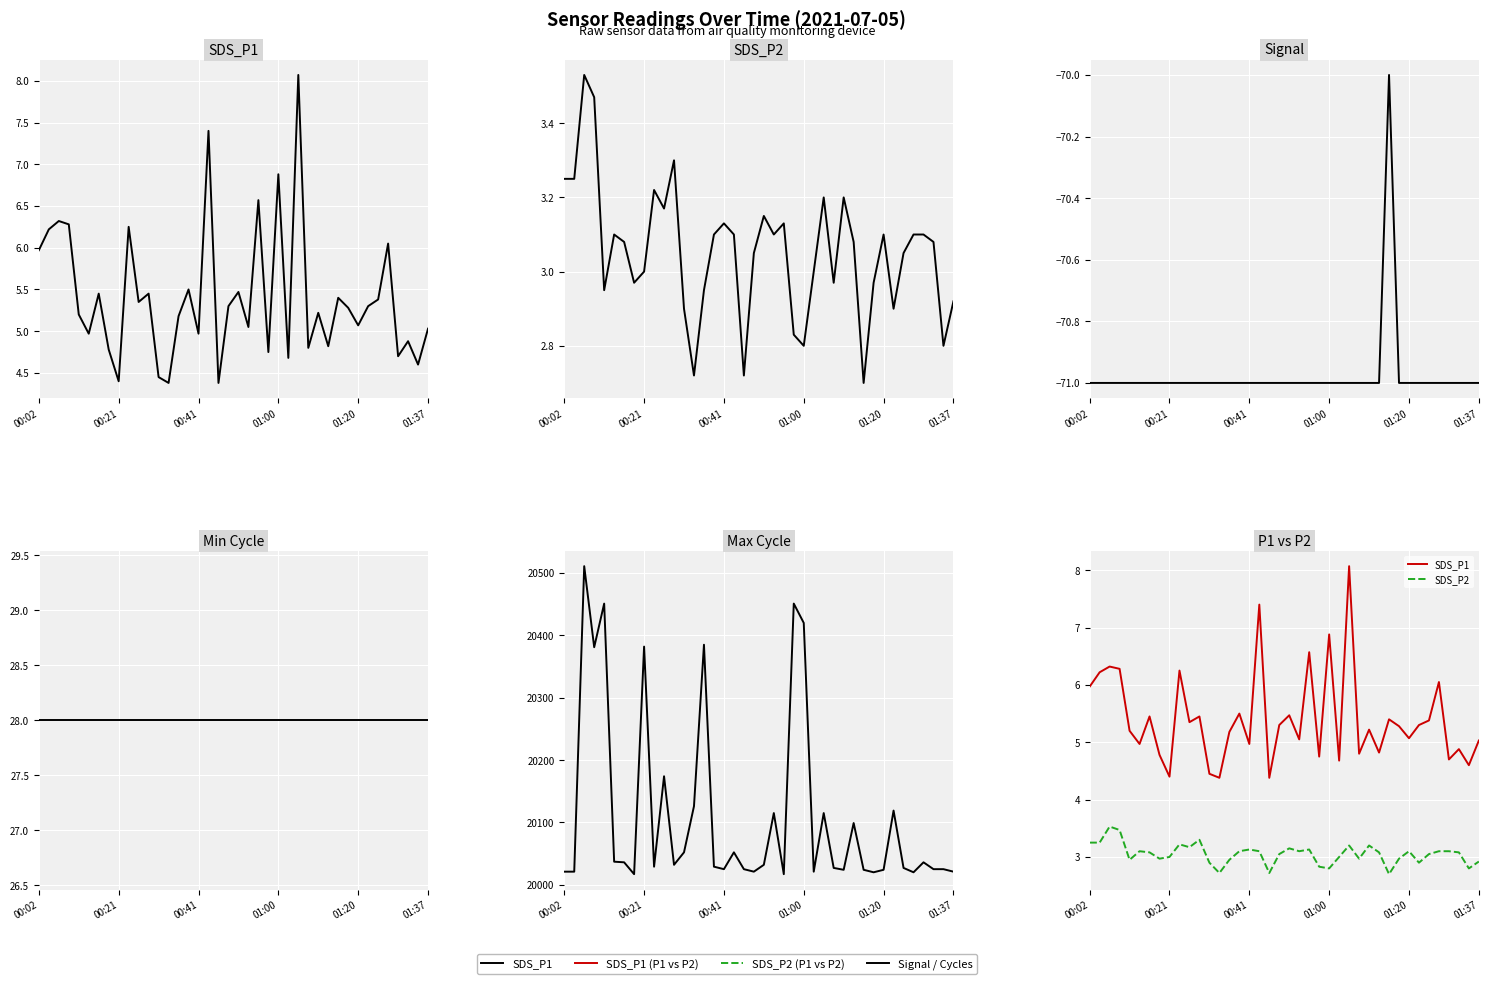

In SDS_P1, how many points are lower than both neighbors (excluding endpoints)?

14